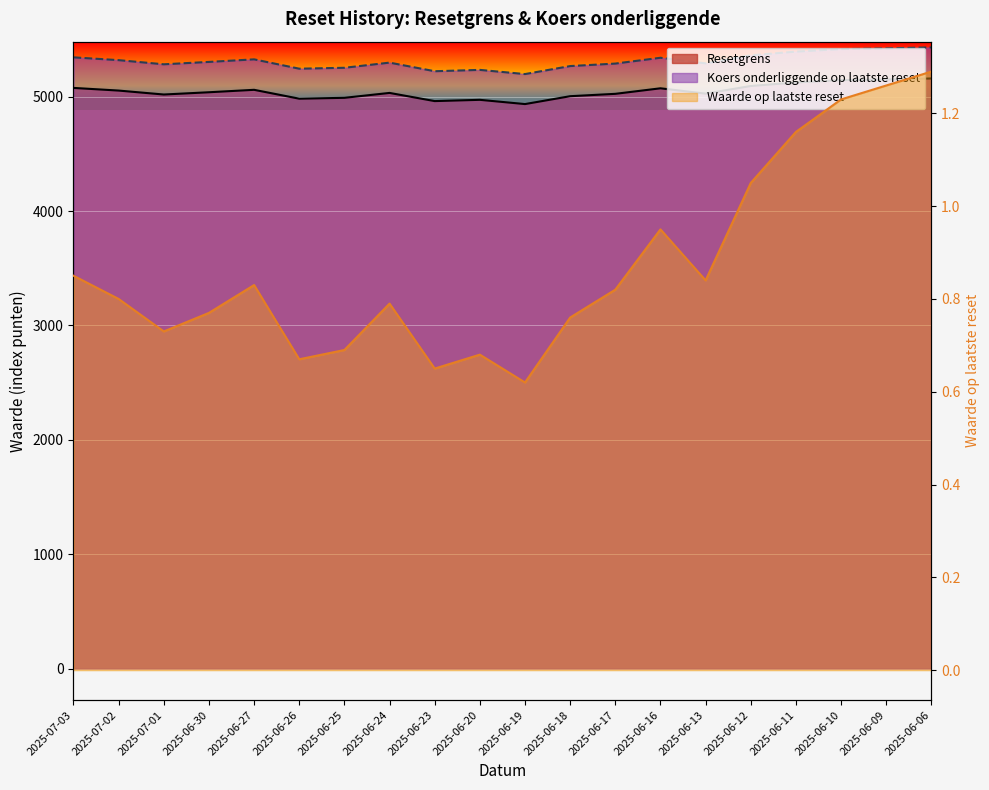

The value of Resetgrens at 2025-06-13 is 5025.9. True or false?

True